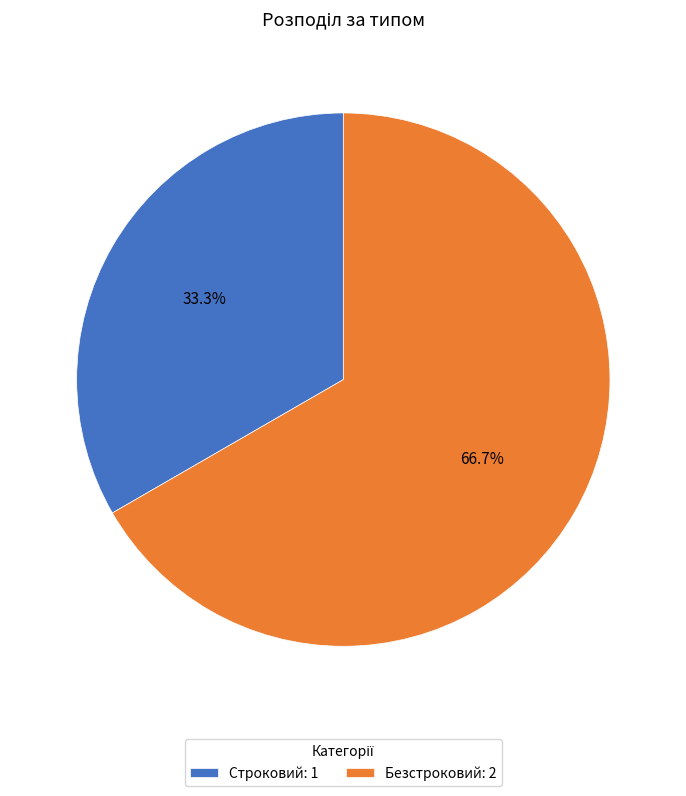

To the nearest percent, what portion does Безстроковий represent?

67%